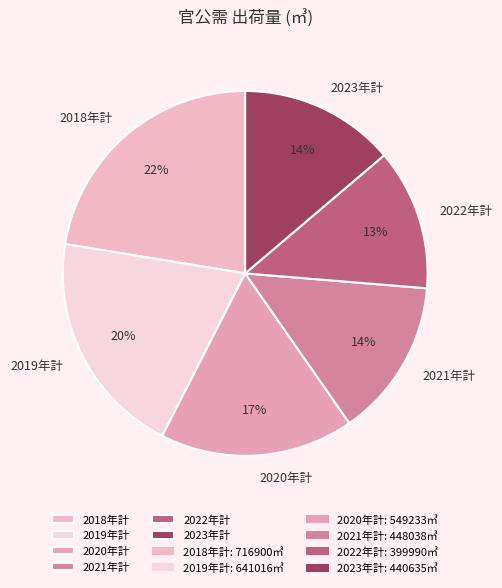

Which category has the biggest portion of the pie?

2018年計